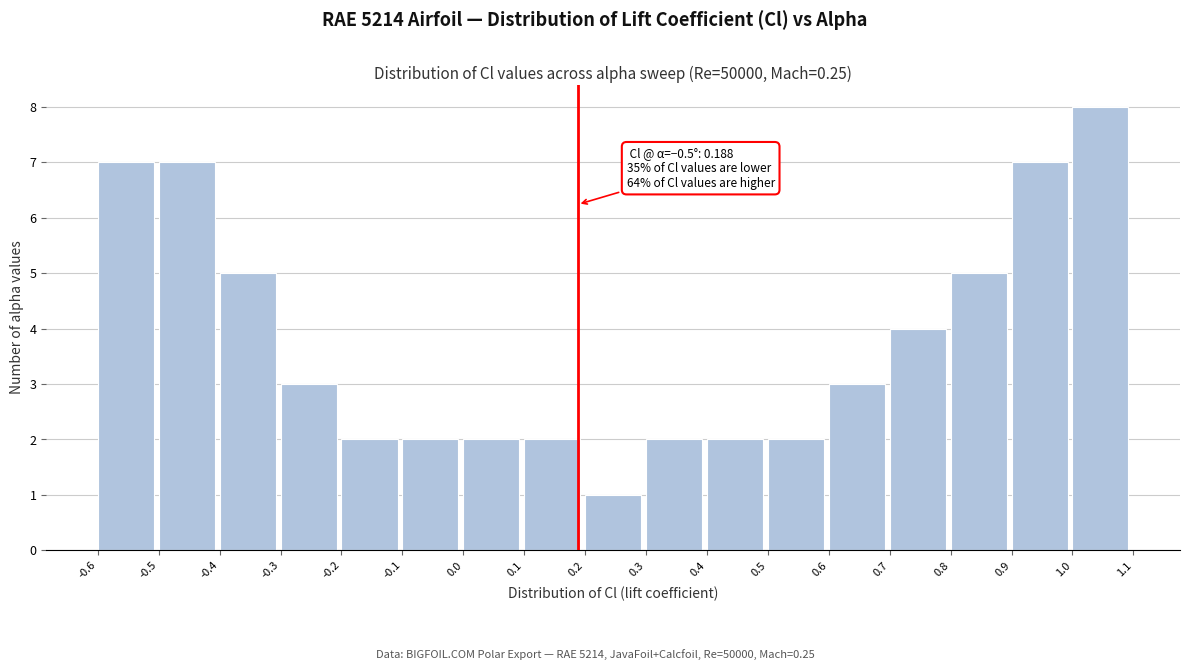

Which range on the x-axis has the tallest bar?

1.0 to 1.1